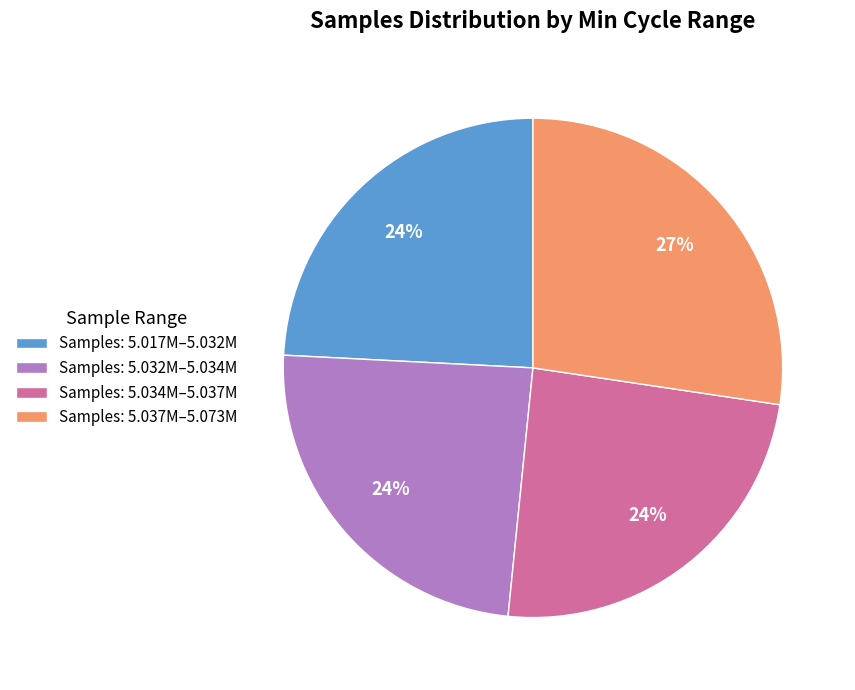

Approximately how many times larger is the value at Samples: 5.032M–5.034M compared to Samples: 5.034M–5.037M?

1.0